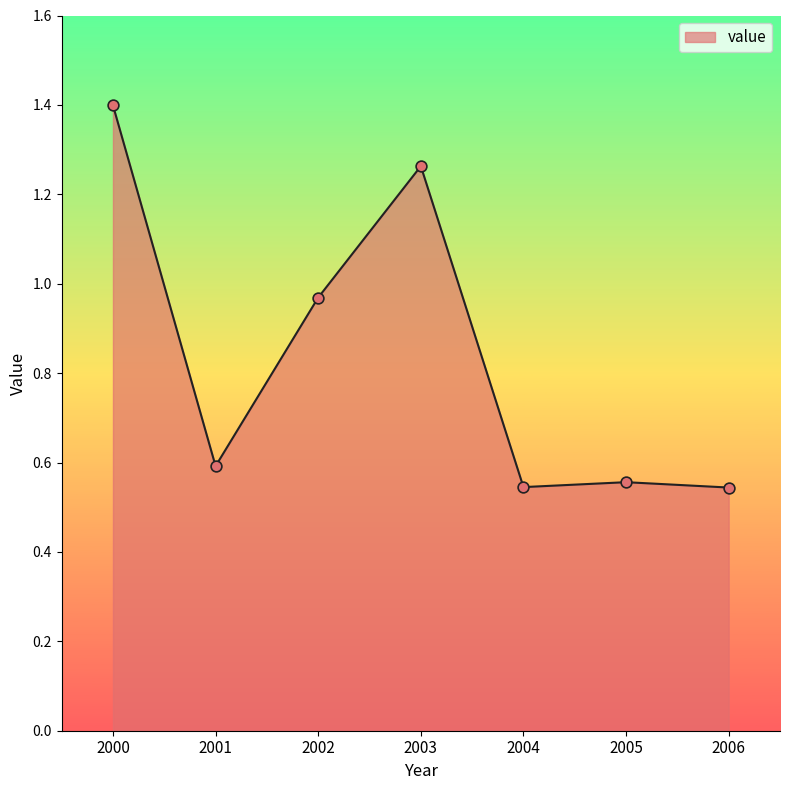

Between 2001 and 2004, which is larger?

2001